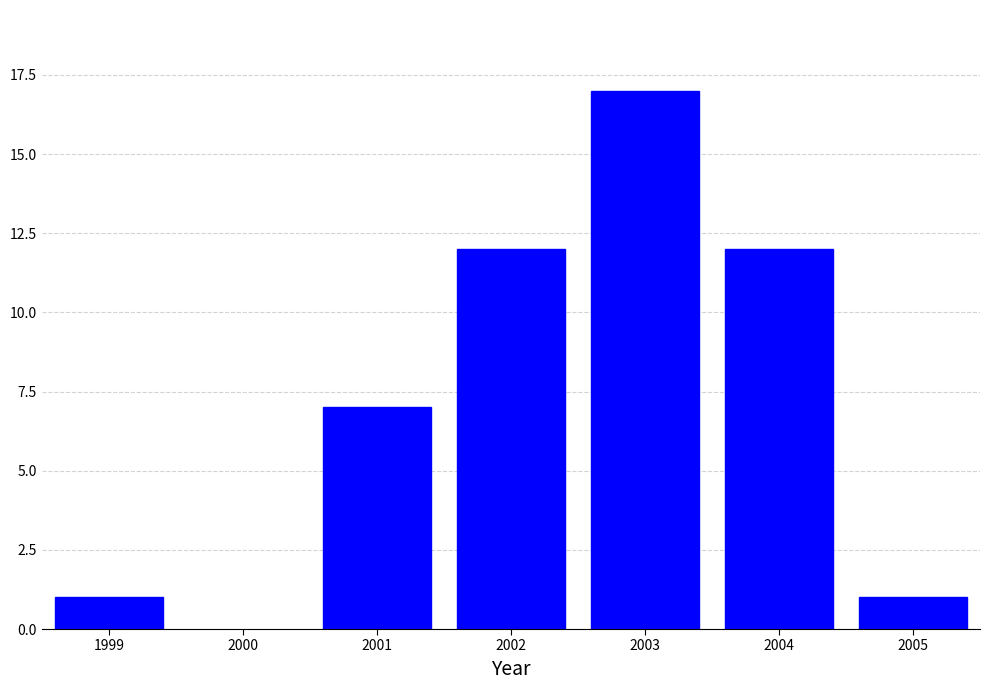

Reading left to right, extract all data points from this chart.

1	7	12	17	12	1